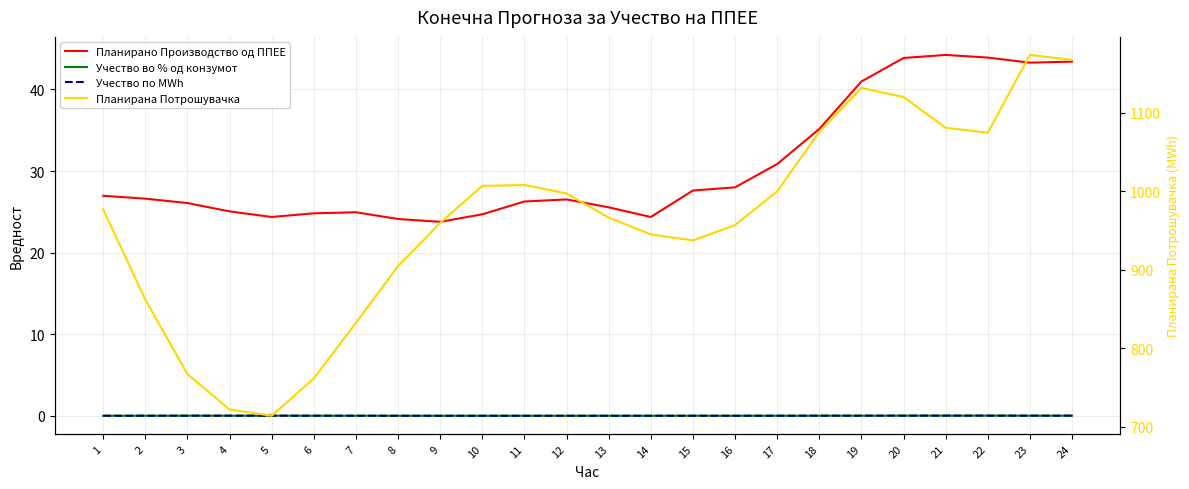

The value of Учество по MWh at 11 is 0.0. True or false?

False